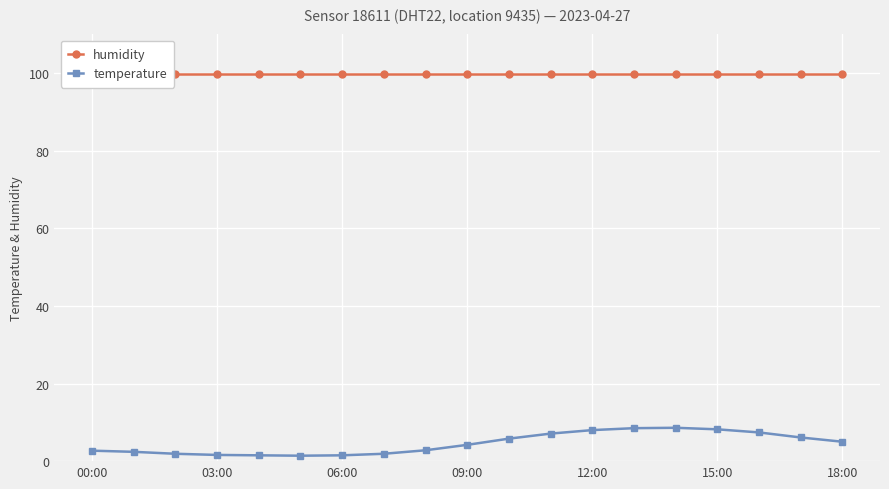

How many data points in temperature are less than 4?

9